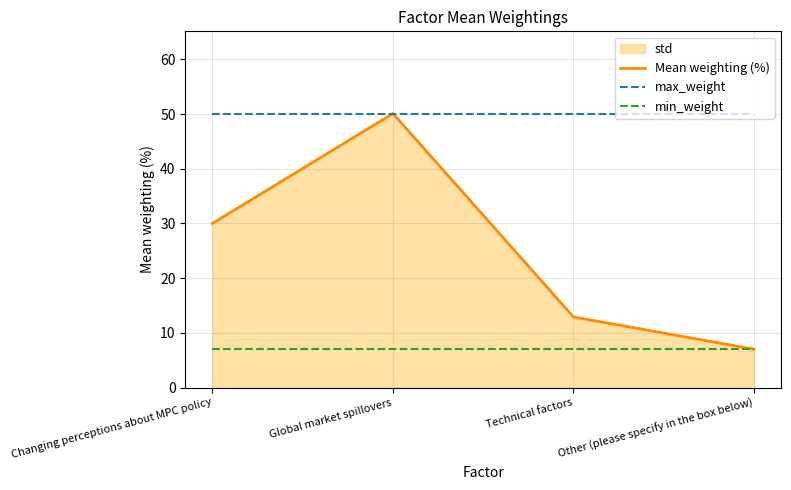

What is the spread (max minus min) of values at Changing perceptions about MPC policy?

43.1